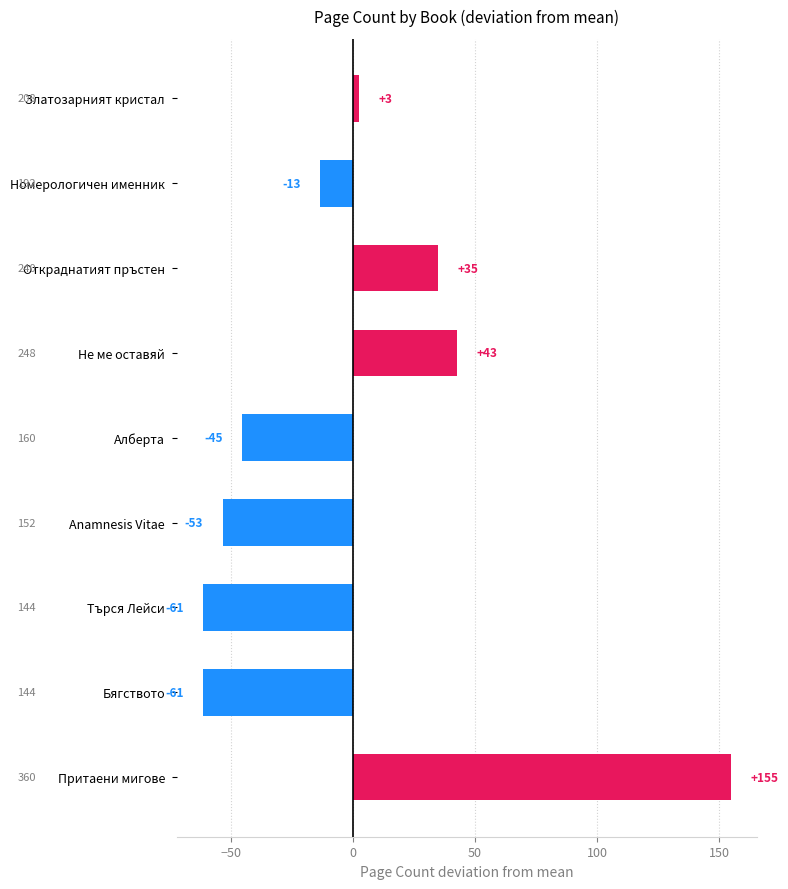

Count the number of categories in the chart.

9